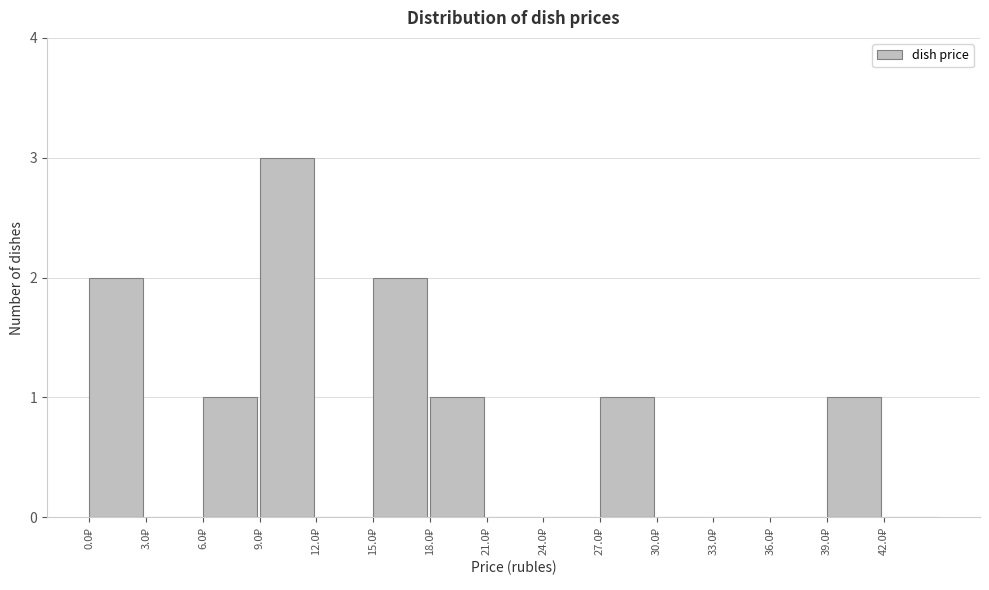

Reading left to right, transcribe this chart: for each bar, give the range it covers on the x-axis and its height. The values are not printed on the chart, so give them approximately, as read against the axis.

0 to 3: 2
3 to 6: 0
6 to 9: 1
9 to 12: 3
12 to 15: 0
15 to 18: 2
18 to 21: 1
21 to 24: 0
24 to 27: 0
27 to 30: 1
30 to 33: 0
33 to 36: 0
36 to 39: 0
39 to 42: 1
42 to 45: 0